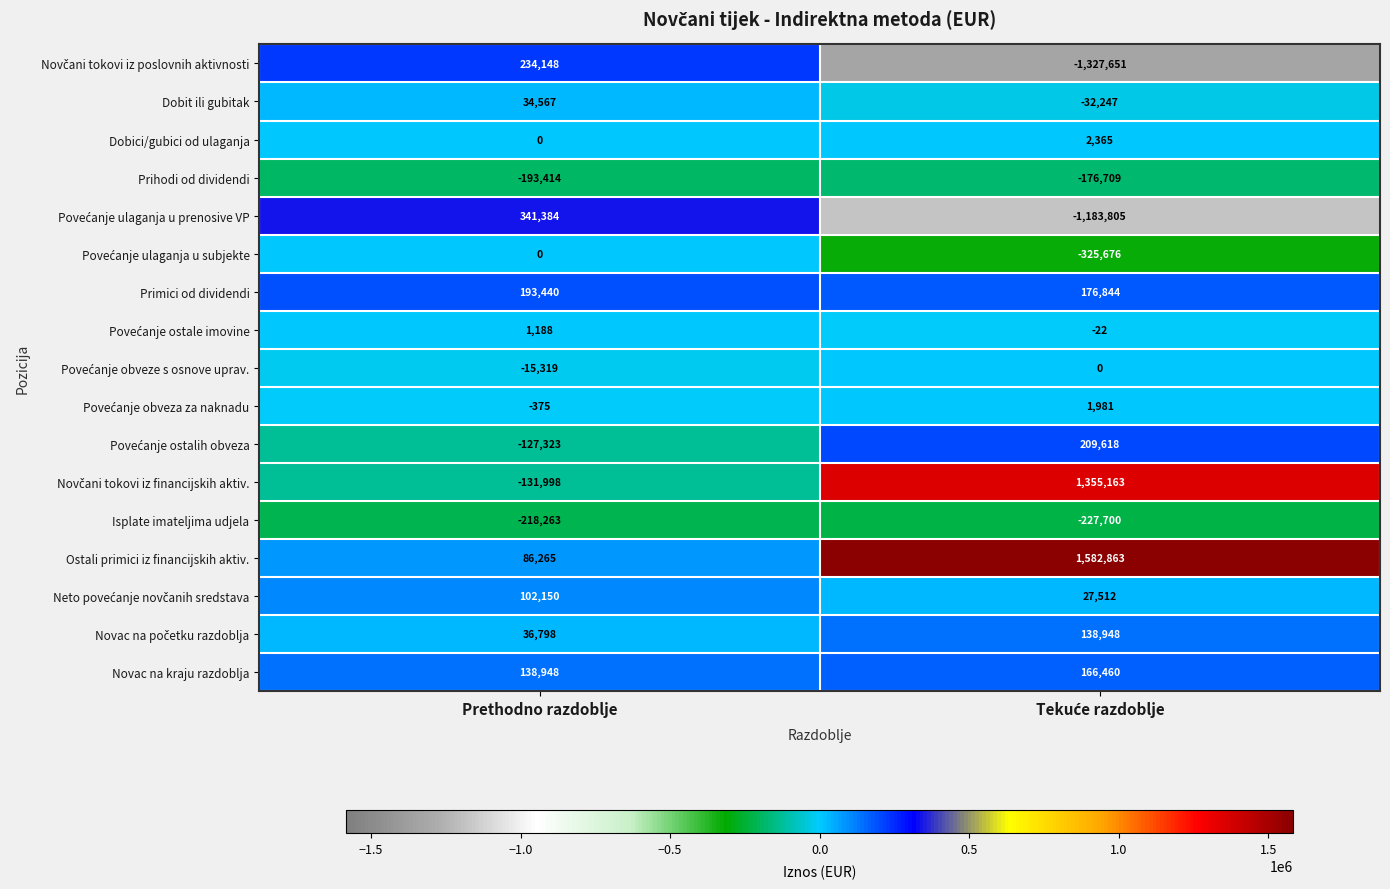

What is the difference between the highest and lowest values at Prethodno razdoblje?

559647